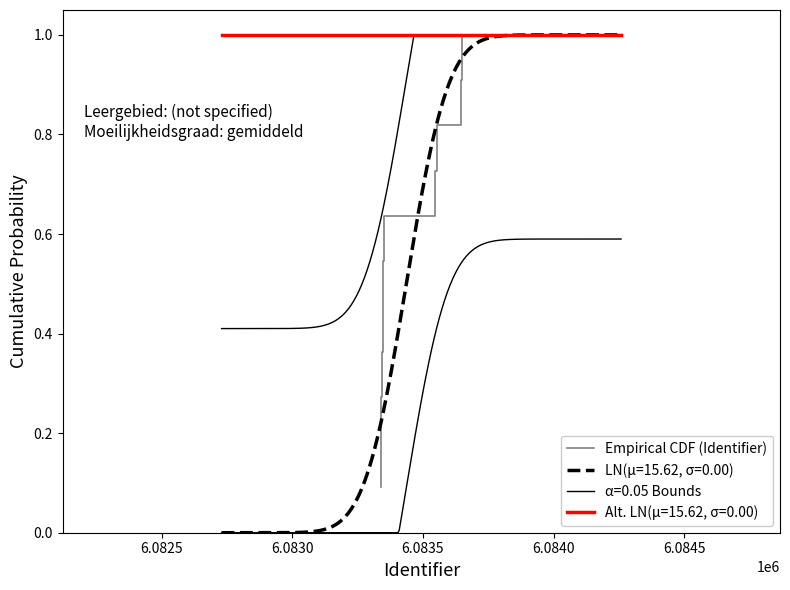

What is the value of the 10th point from the left?

0.9